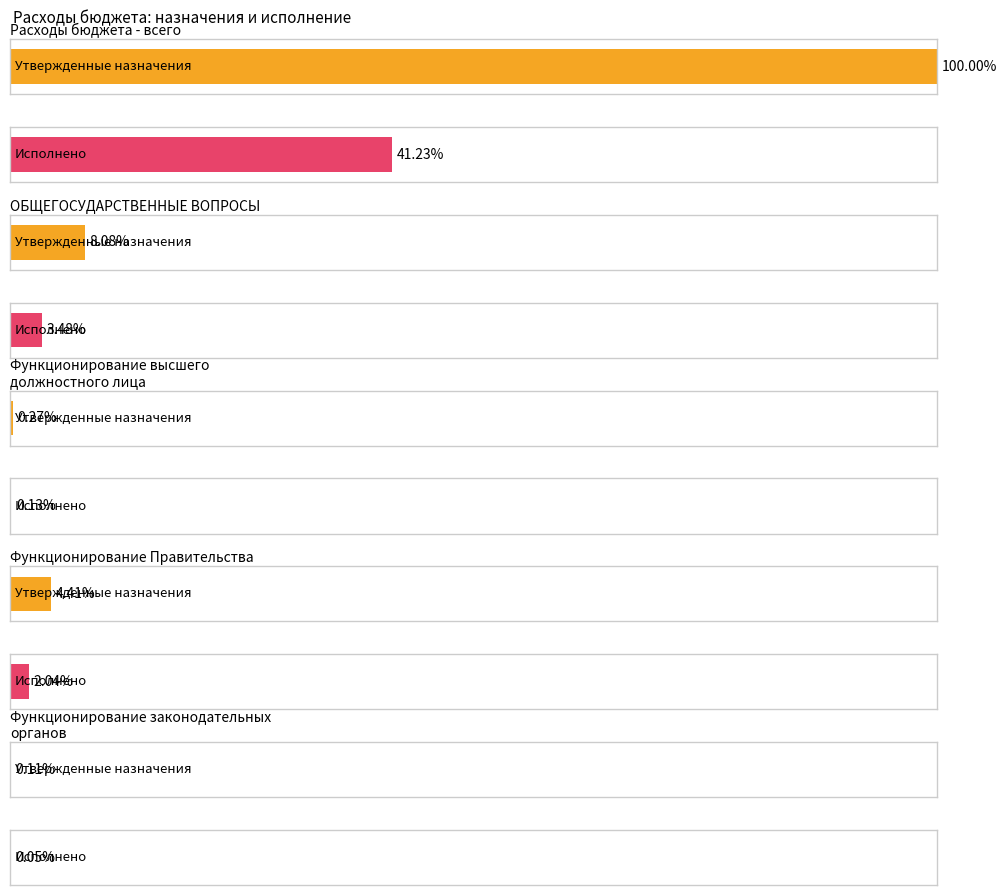

At which category does the chart reach its peak across all series?

Расходы бюджета - всего